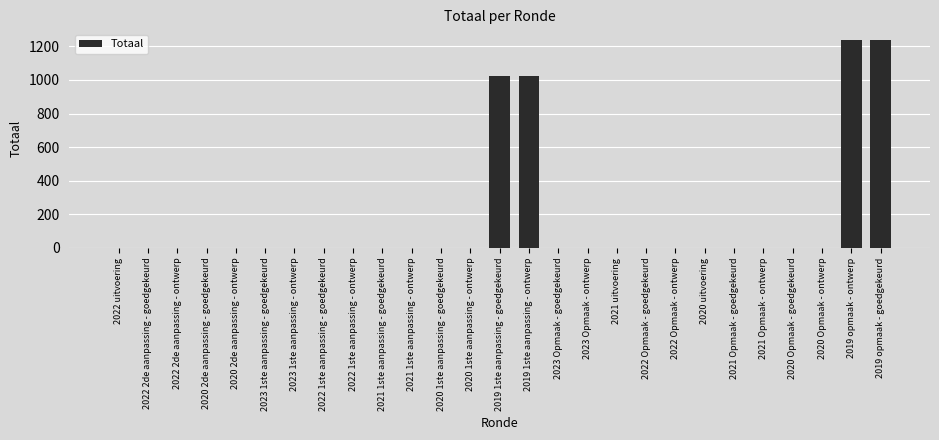

Reading right to left, list all the values displayed in this chart.

1239	1239	0	0	0	0	0	0	0	0	0	0	1024	1024	0	0	0	0	0	0	0	0	0	0	0	0	0